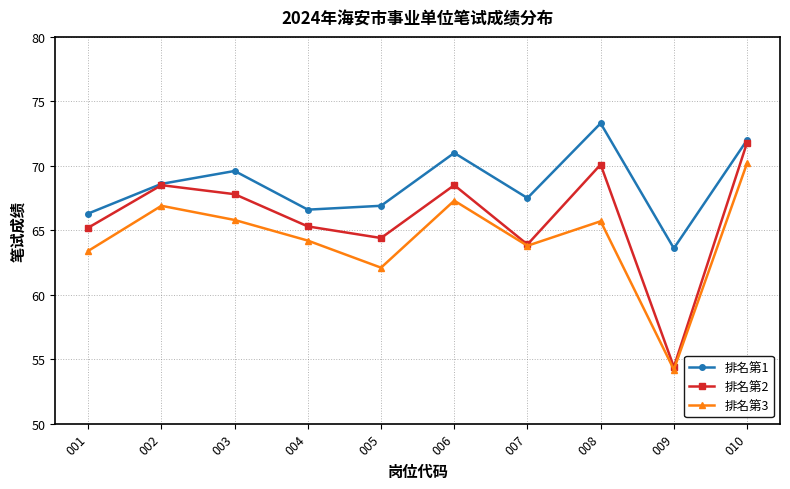

What is the value of the 排名第3 point at the 1st from the left?

63.4